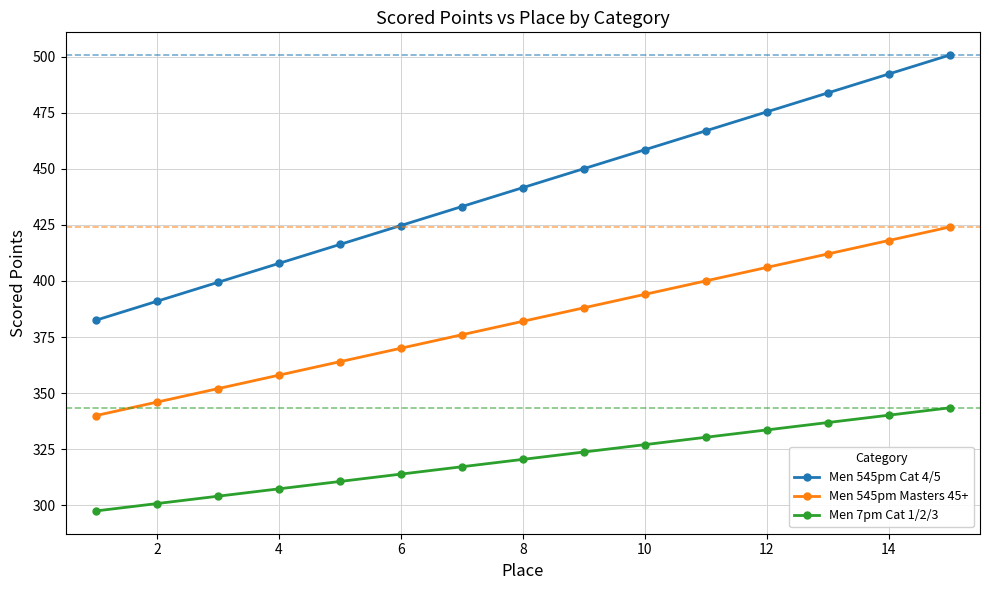

What is the lowest value of the Men 7pm Cat 1/2/3 series?

297.5